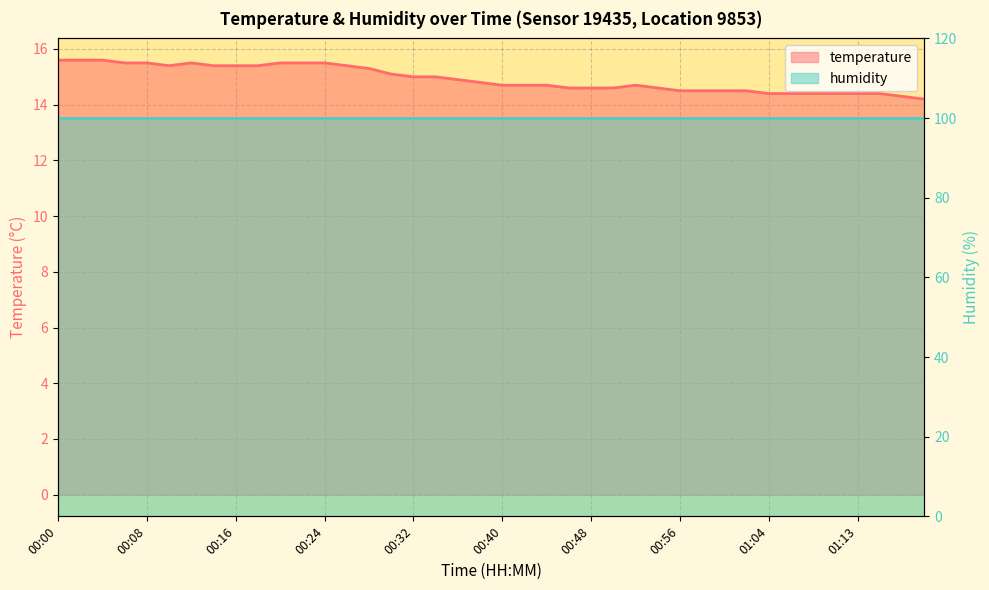

What is the label of the 12th point from the right?

00:56